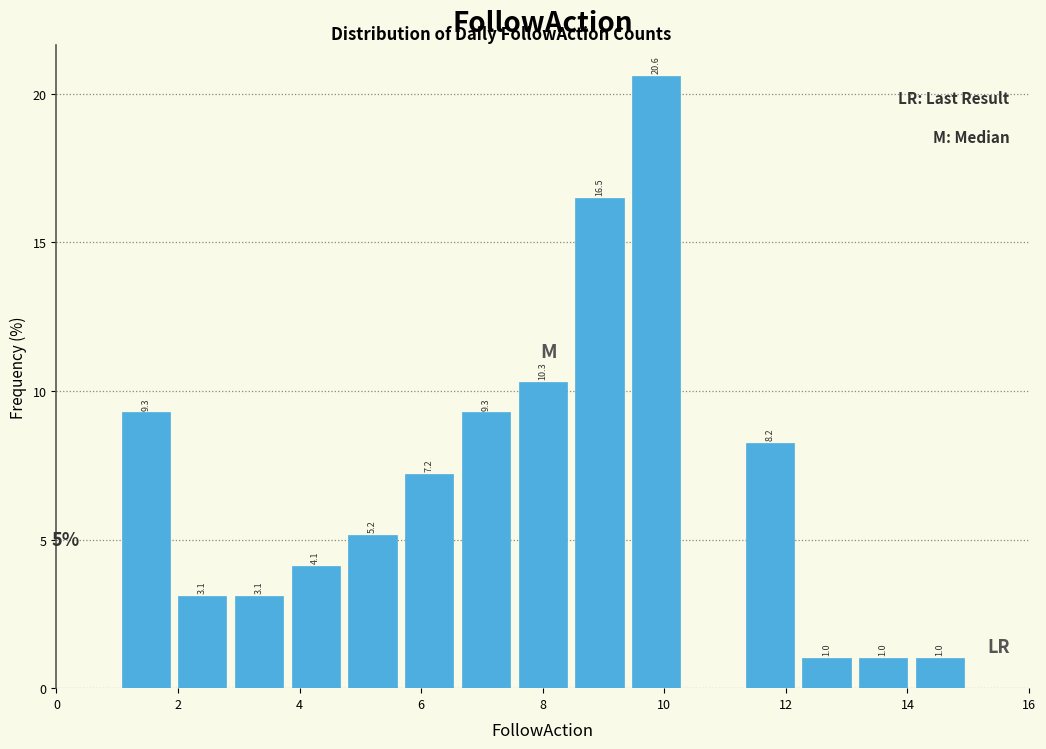

Which range on the x-axis has the tallest bar?

9.4 to 10.4